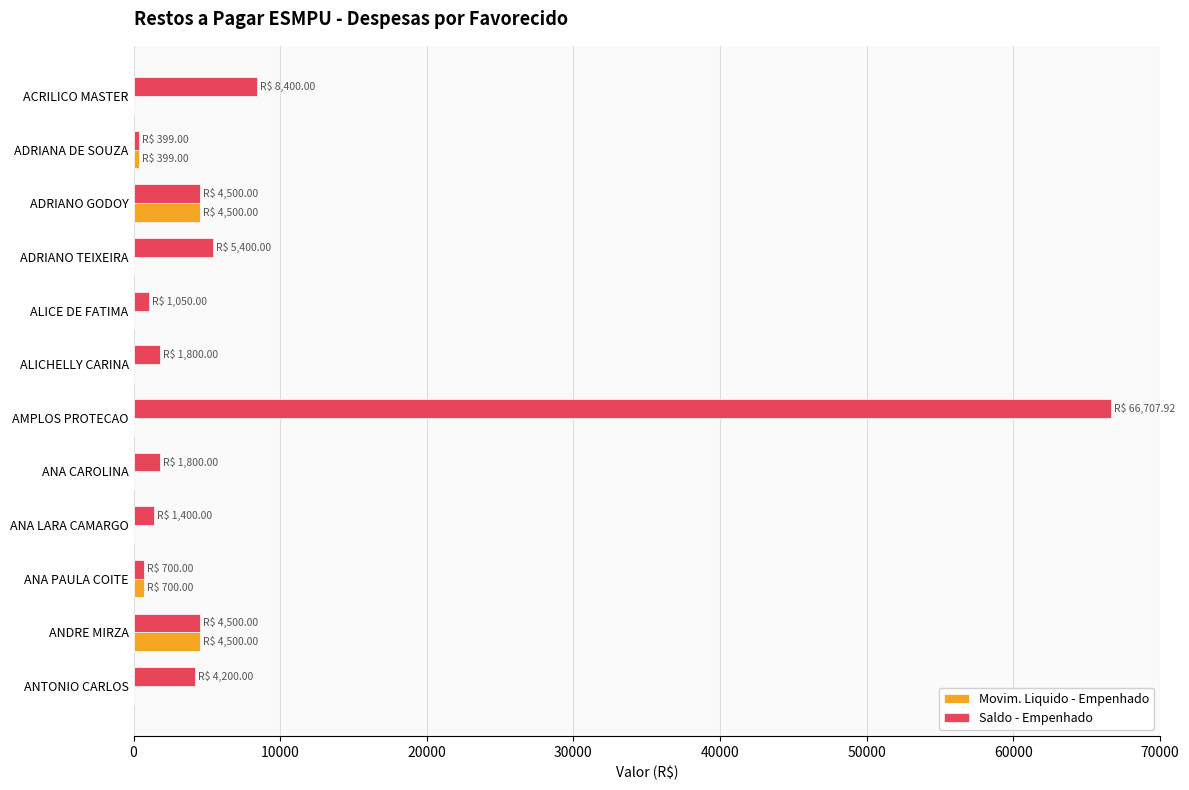

What is the sum of all Saldo - Empenhado values?

100856.9